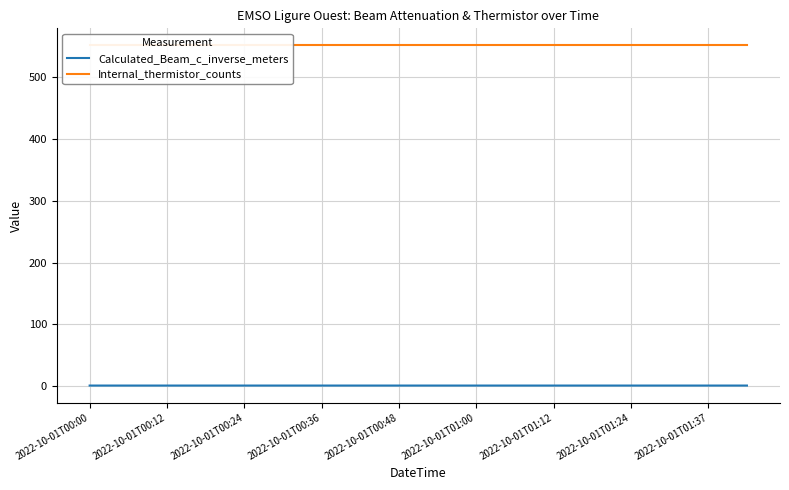

True or false: Internal_thermistor_counts and Calculated_Beam_c_inverse_meters cross at least once.

False